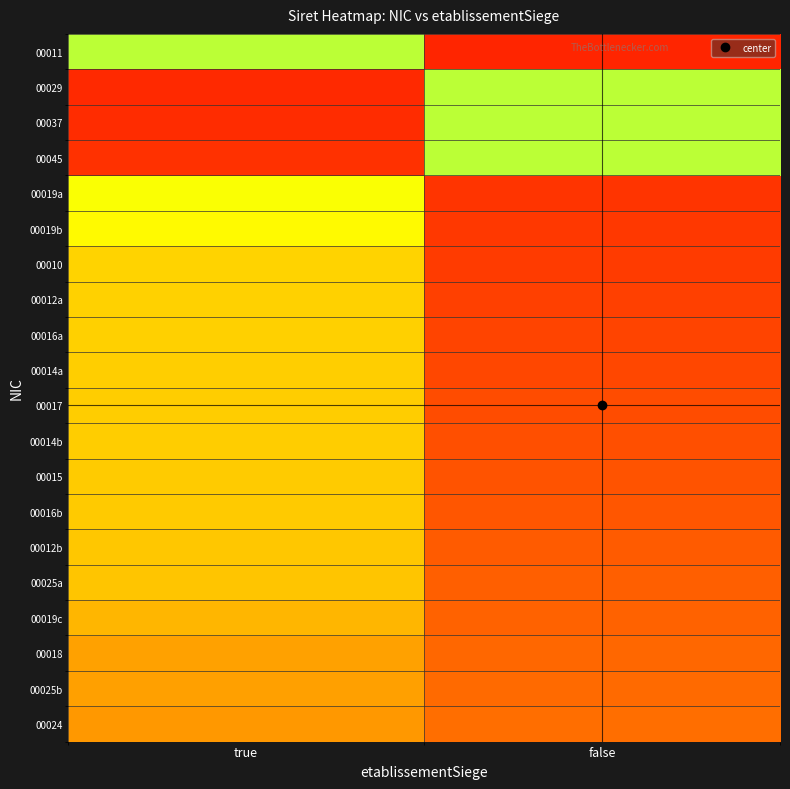

Which category has the highest value across all series?

true